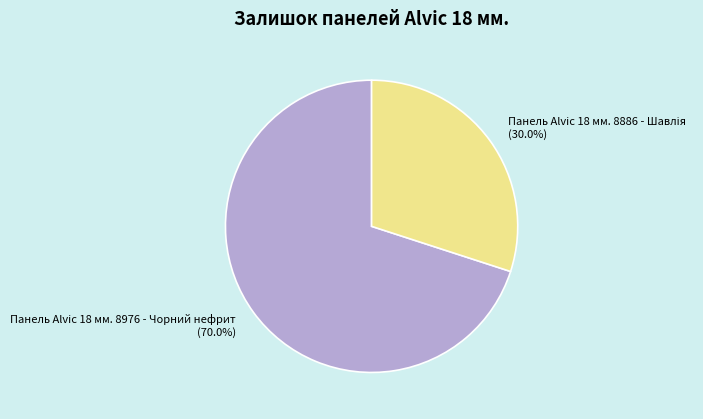

How much of the chart is everything except Панель Alvic 18 мм. 8976 - Чорний нефрит?

30.0%